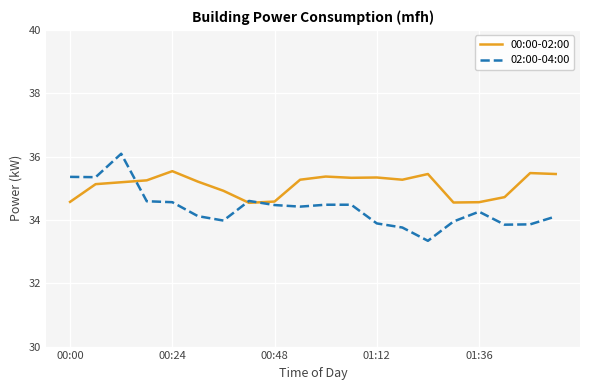

What is the lowest value of the 00:00-02:00 series?

34.5